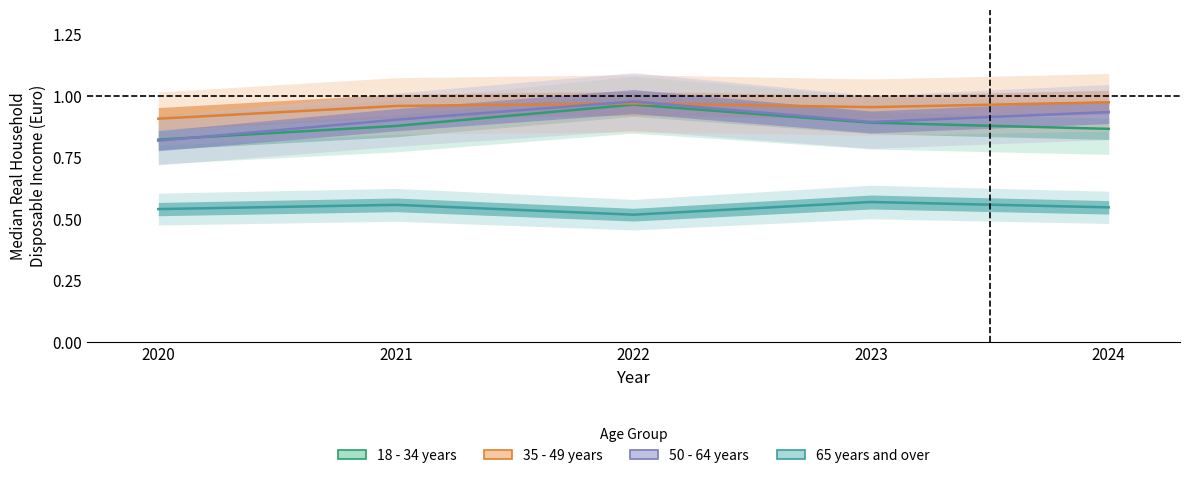

What is the average value of the 35 - 49 years series?

1.0